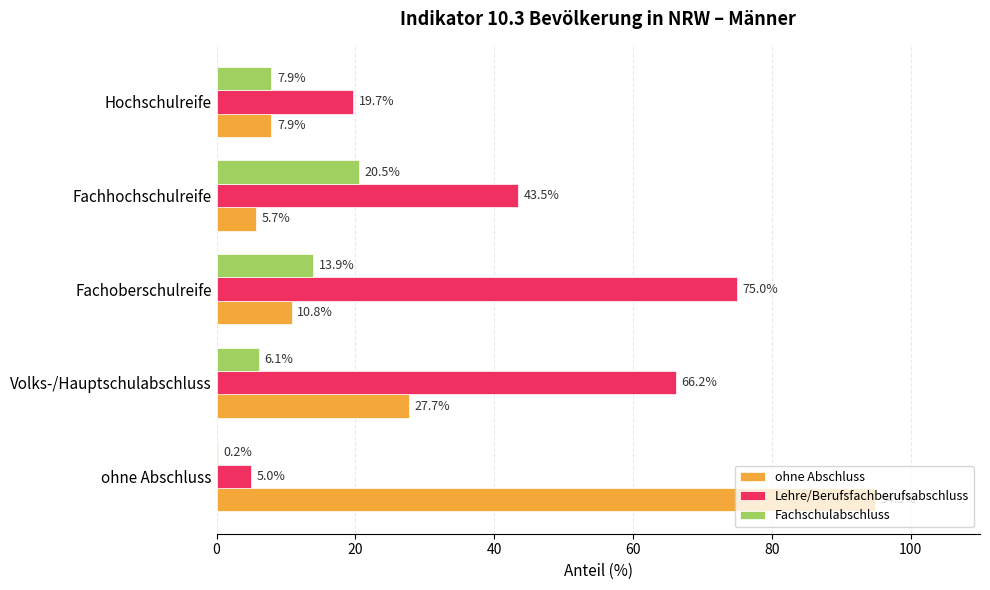

The Lehre/Berufsfachberufsabschluss series shows 43.5 at Fachhochschulreife. True or false?

True